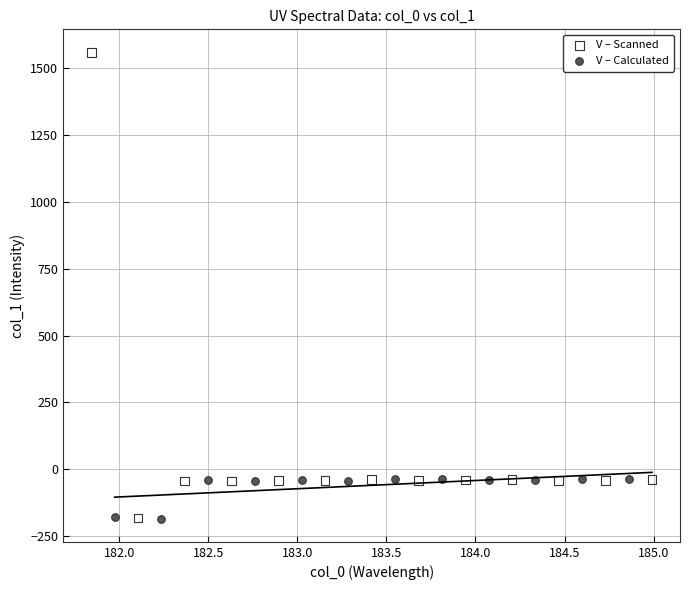

Which series has the largest Y range (max minus min)?

V – Scanned